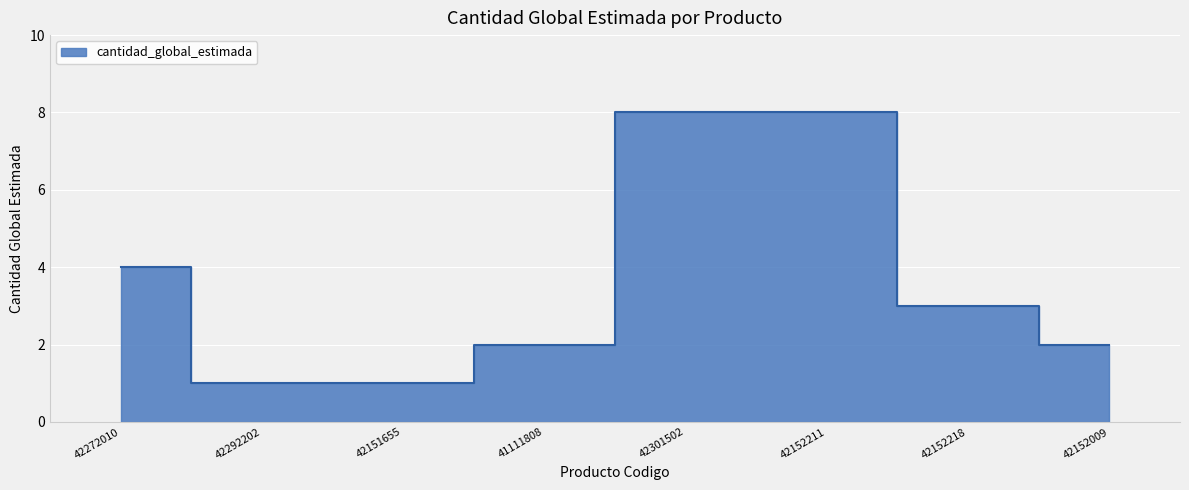

How many lines are shown in the chart?

1